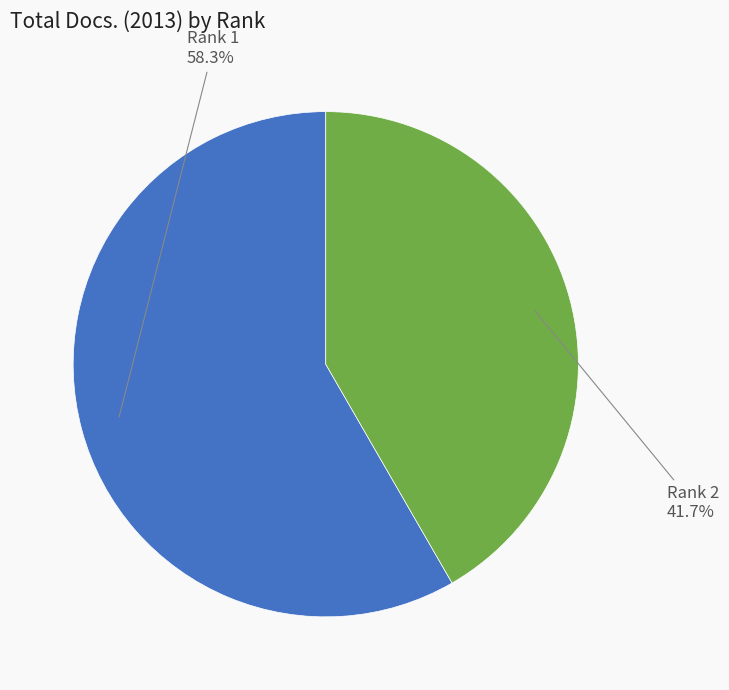

Is there any slice that represents more than half of the pie?

Yes